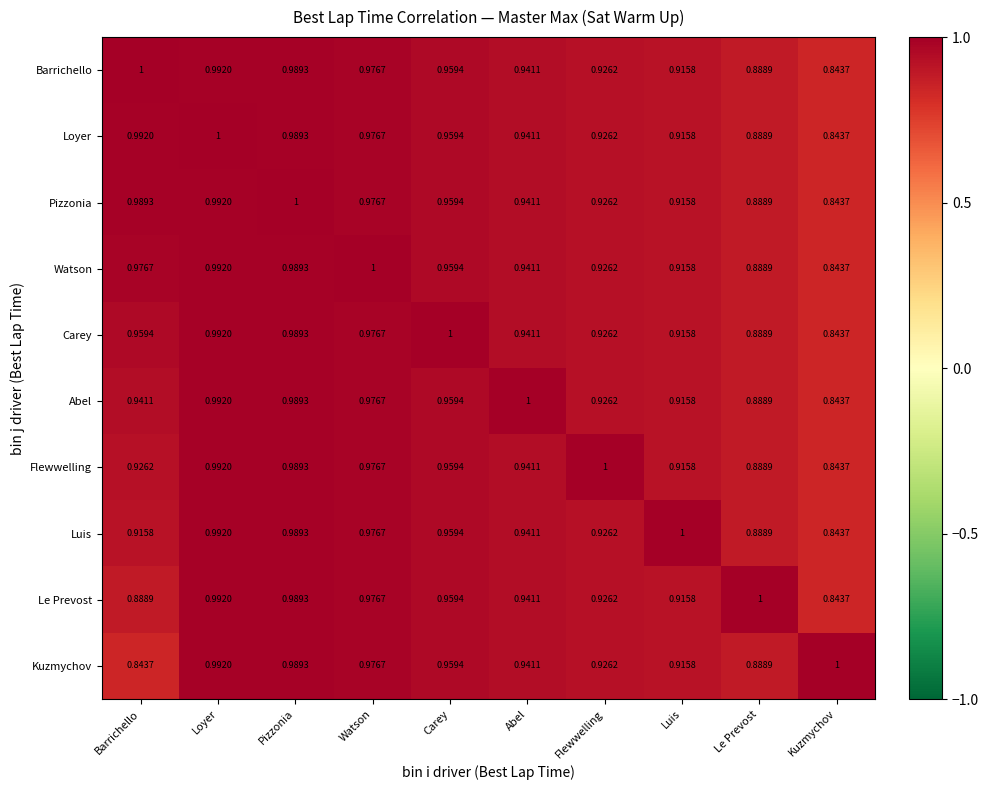

At which category is the sum across all series the highest?

Loyer